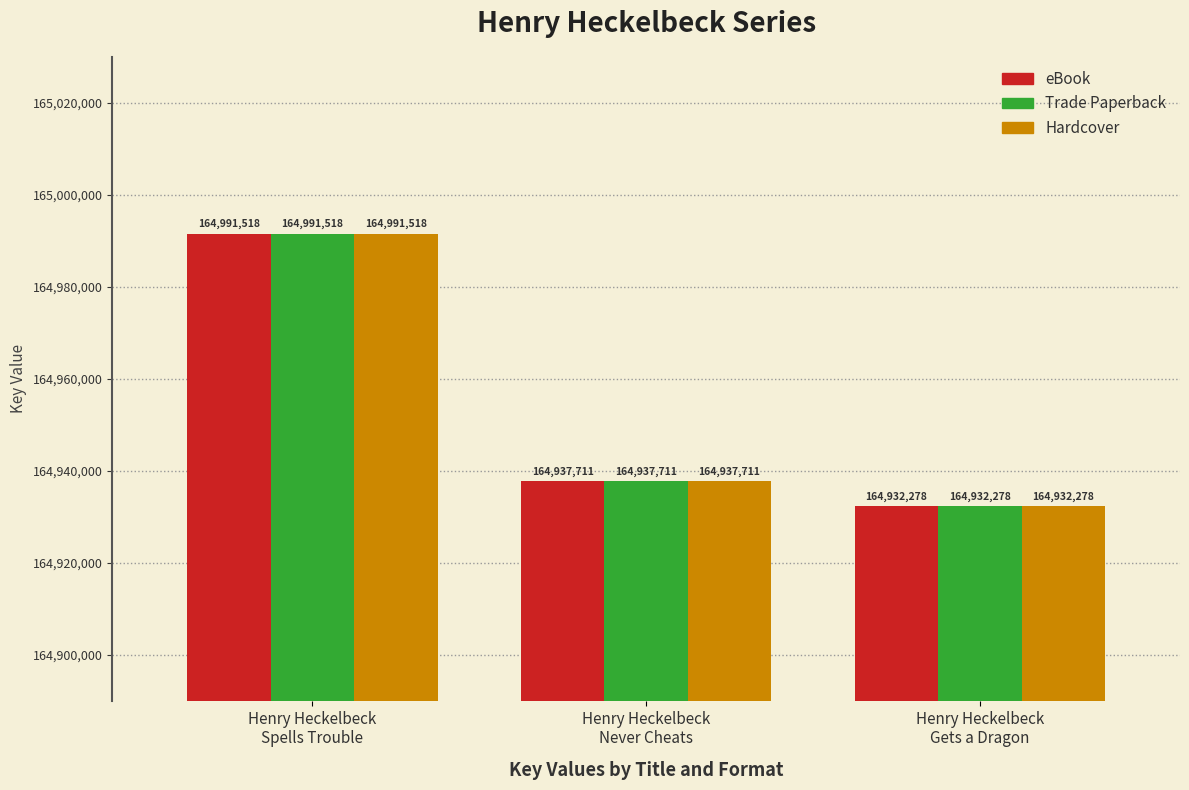

What is the average value of the eBook series?

164953836